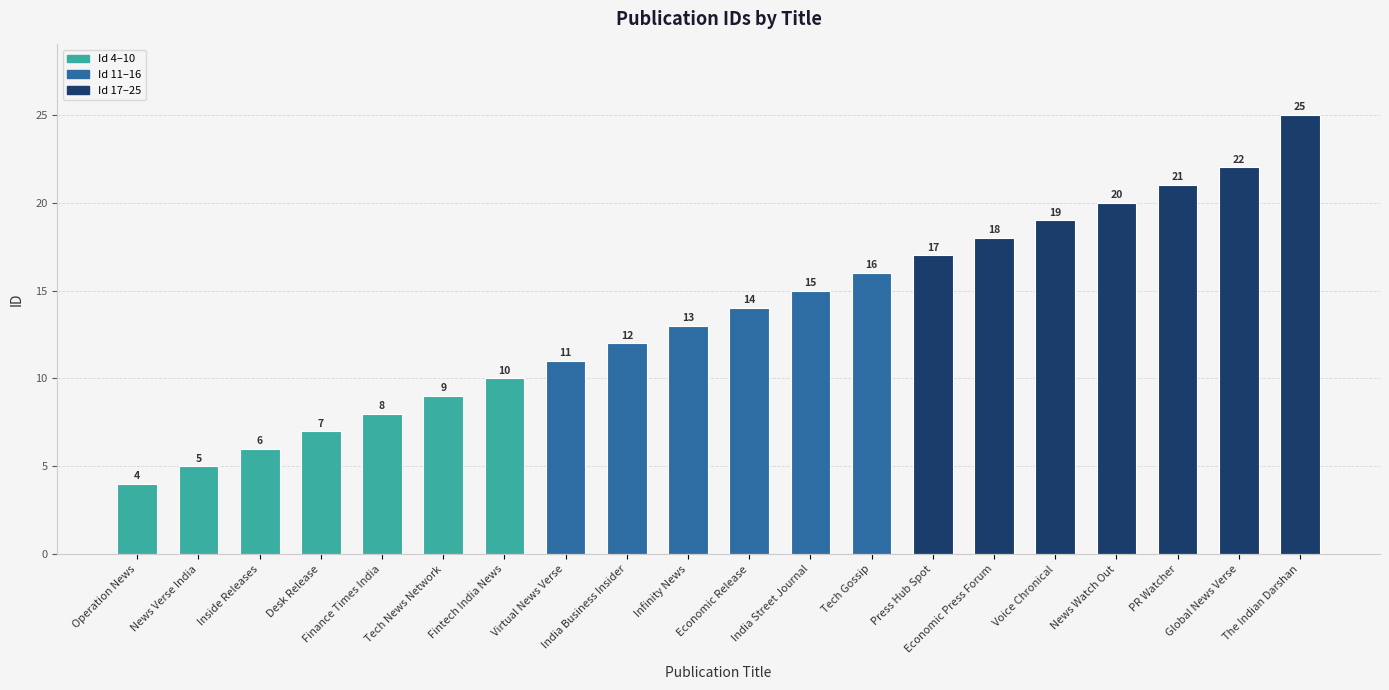

How many data points does each series have?

20